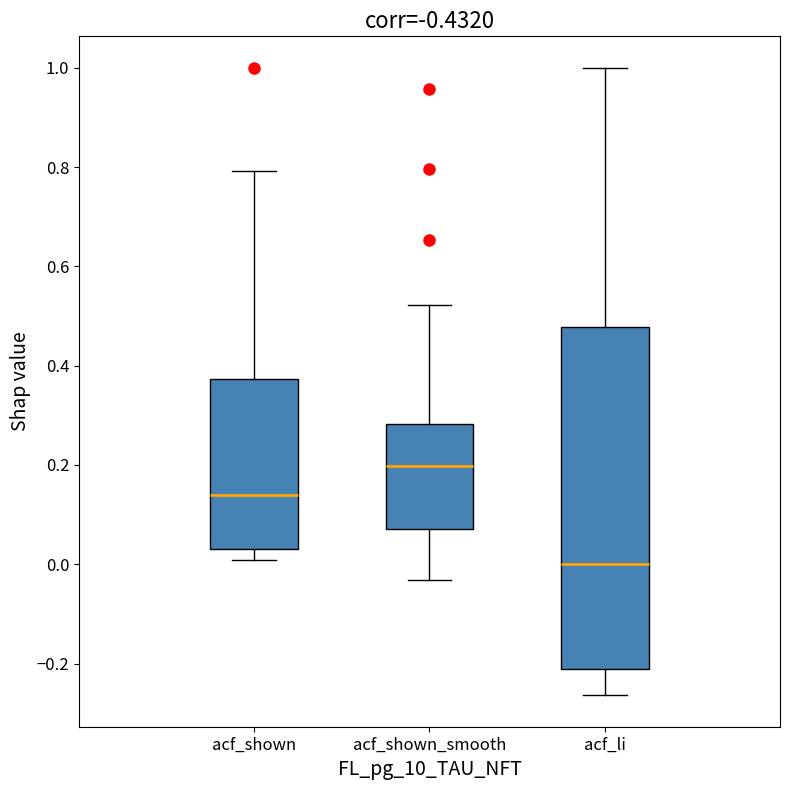

Comparing the boxes themselves (not the whiskers), which one is the tallest?

acf_li